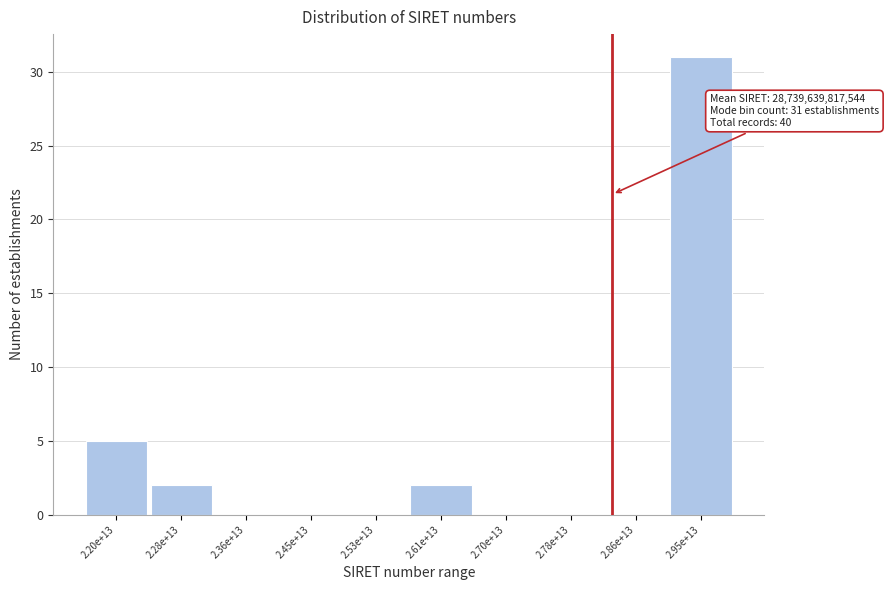

Reading left to right, list all the values displayed in this chart.

2.20e+13=5	2.28e+13=2	2.36e+13=0	2.45e+13=0	2.53e+13=0	2.61e+13=2	2.70e+13=0	2.78e+13=0	2.86e+13=0	2.95e+13=31